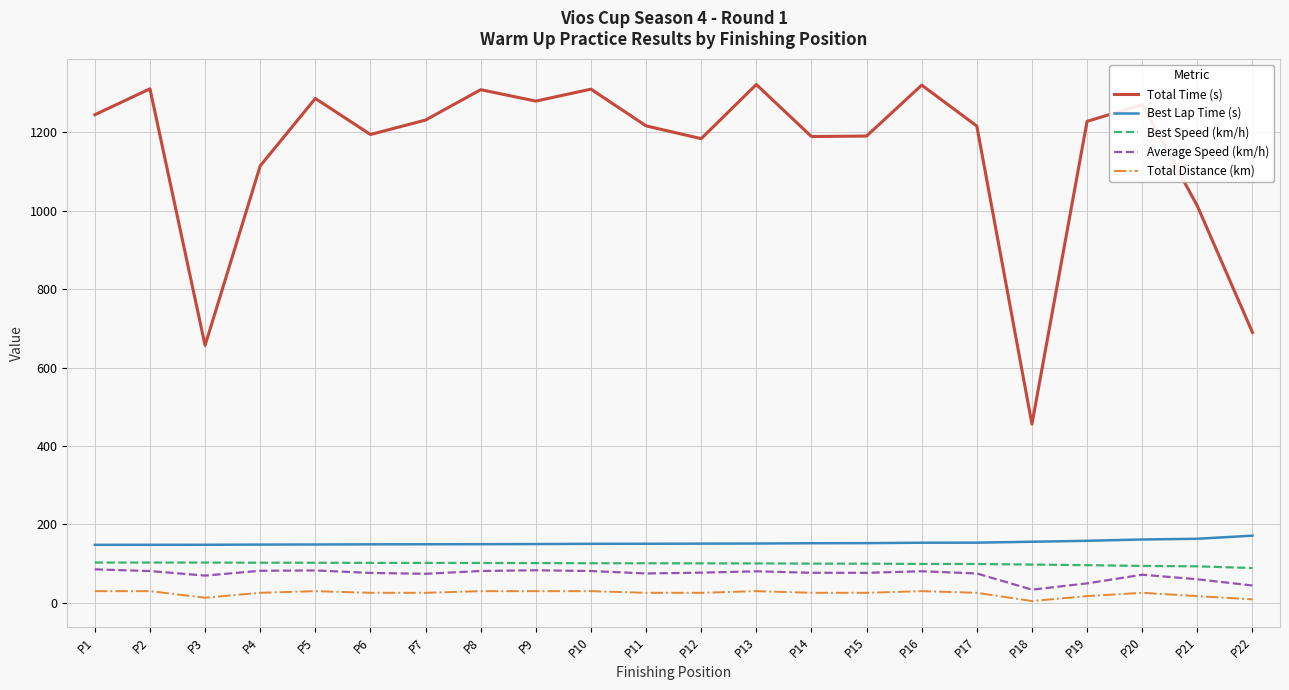

Is this an area chart (filled region under the line)?

No